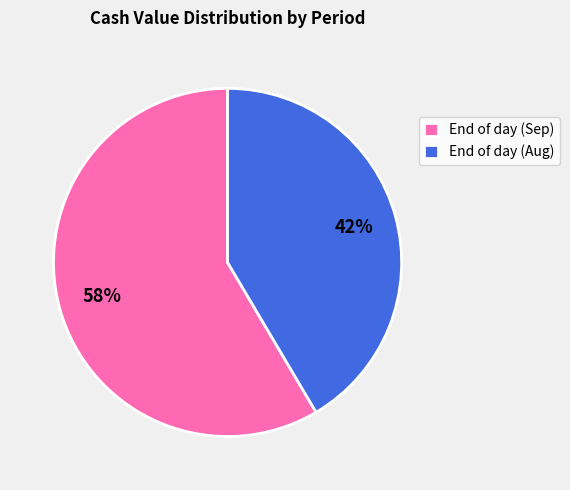

To the nearest percent, what is the combined percentage of End of day (Aug) and End of day (Sep)?

100%